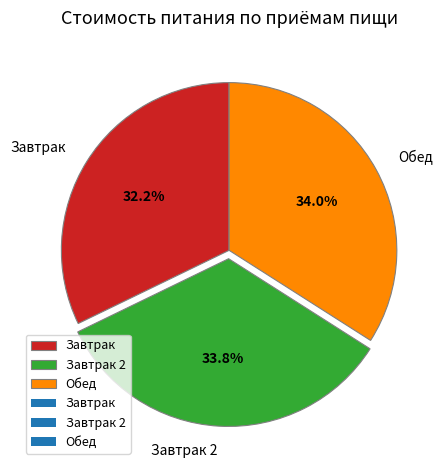

Which category has the smallest portion of the pie?

Завтрак